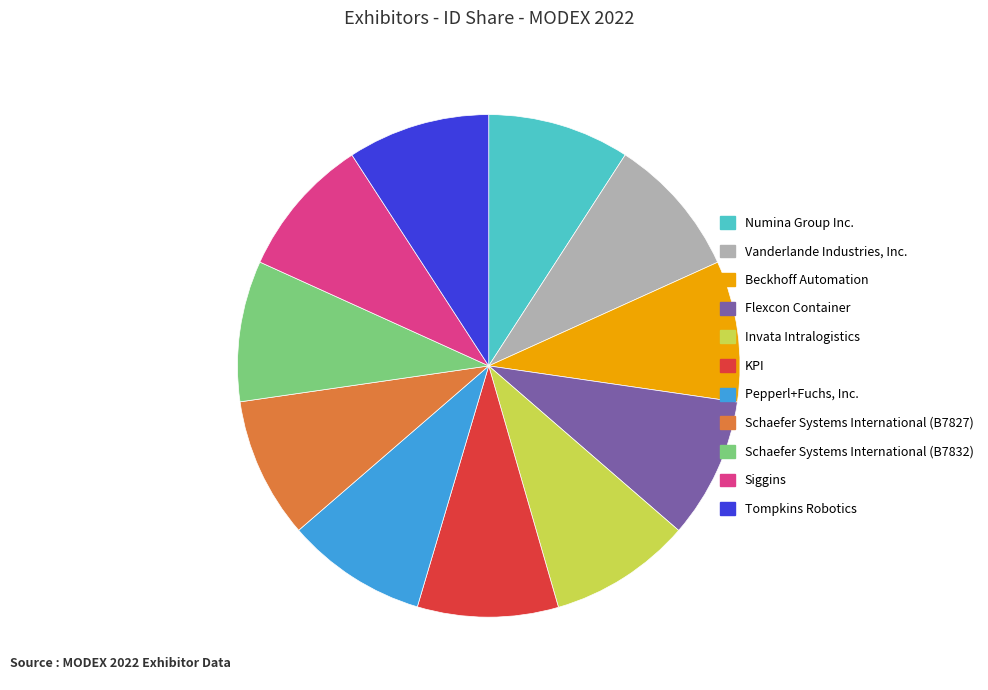

Is the sum of Beckhoff Automation and Flexcon Container greater than half?

No